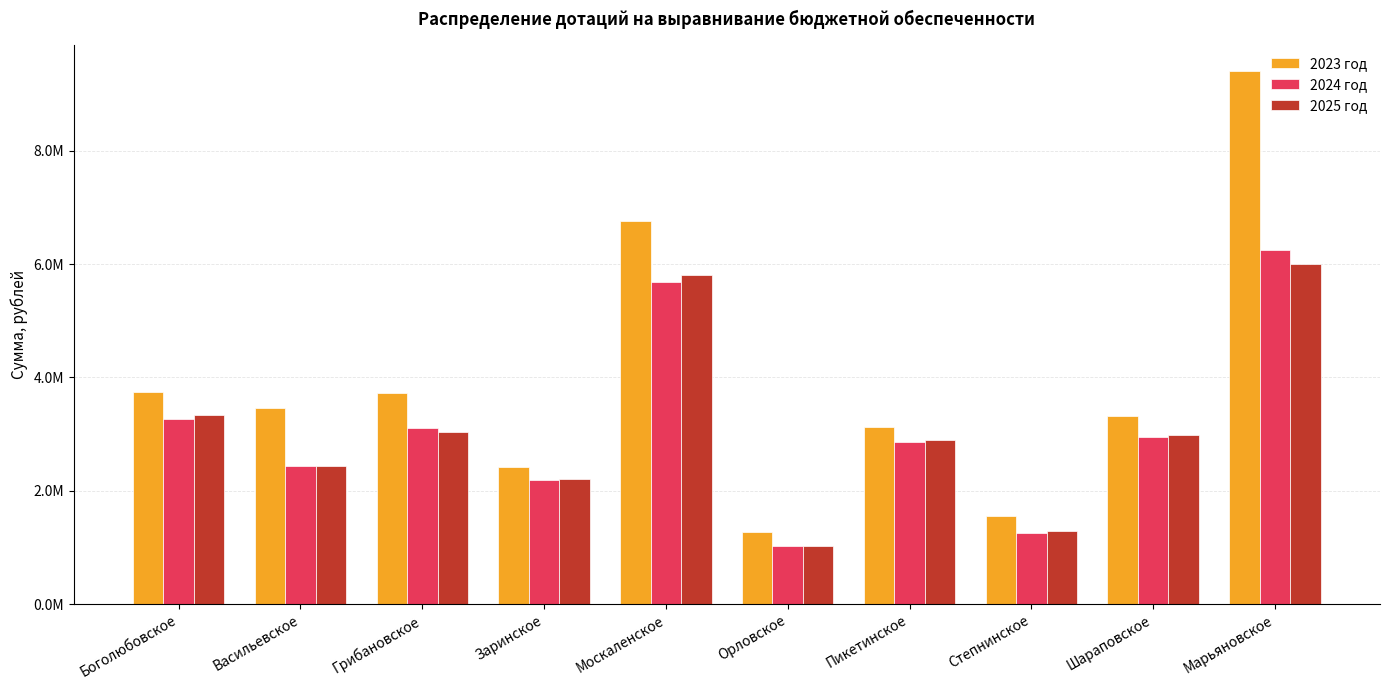

What are all the series names shown in the legend?

2023 год, 2024 год, 2025 год